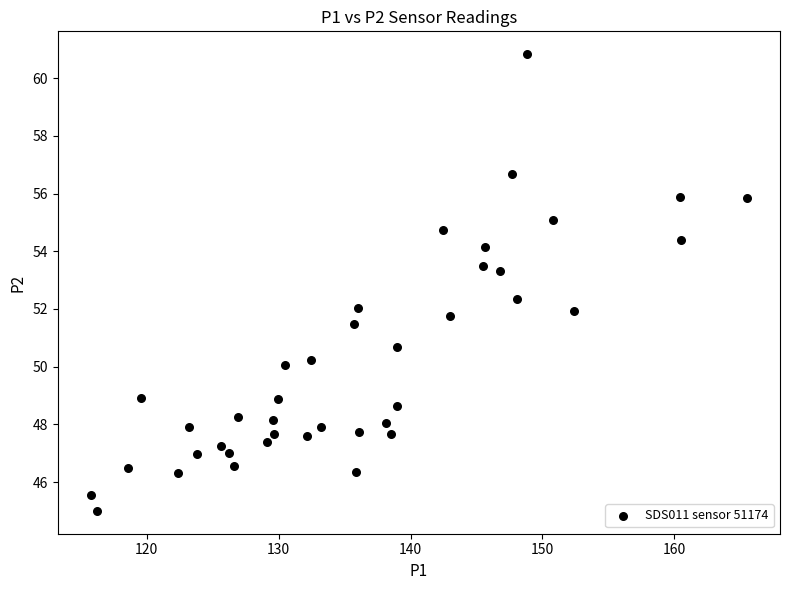

What is the range of X values (max minus min)?

49.8